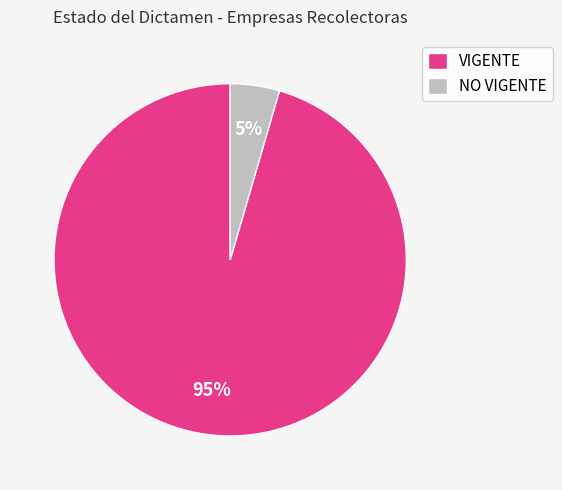

Rank the categories by value from highest to lowest.

VIGENTE, NO VIGENTE